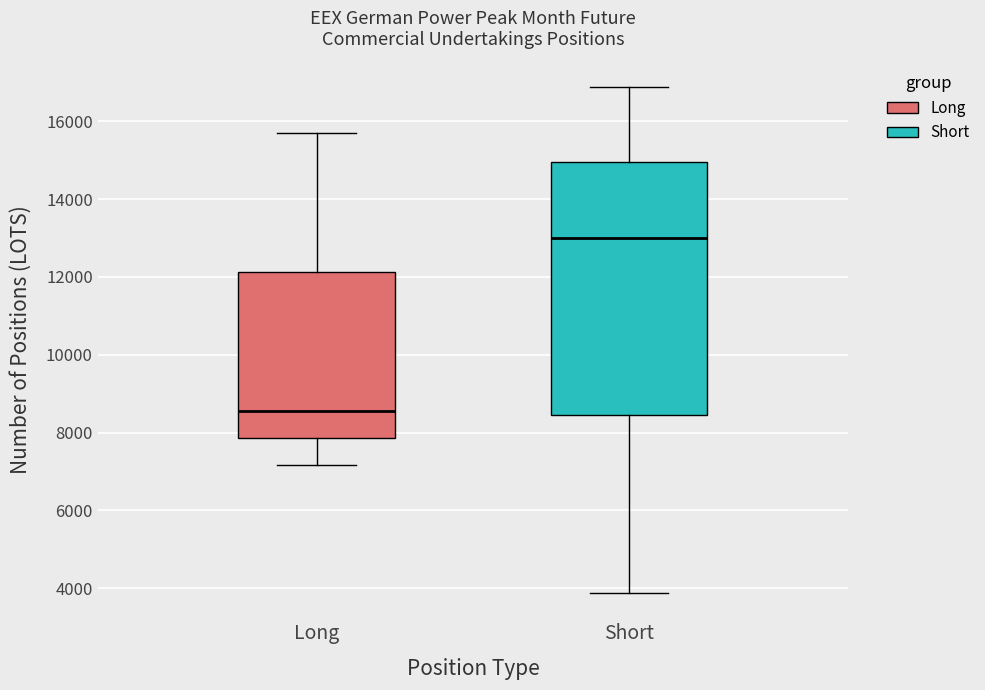

Where does the lower whisker of the box for Short end on the y-axis? The values are not printed on the chart, so give them approximately, as read against the axis.

3800